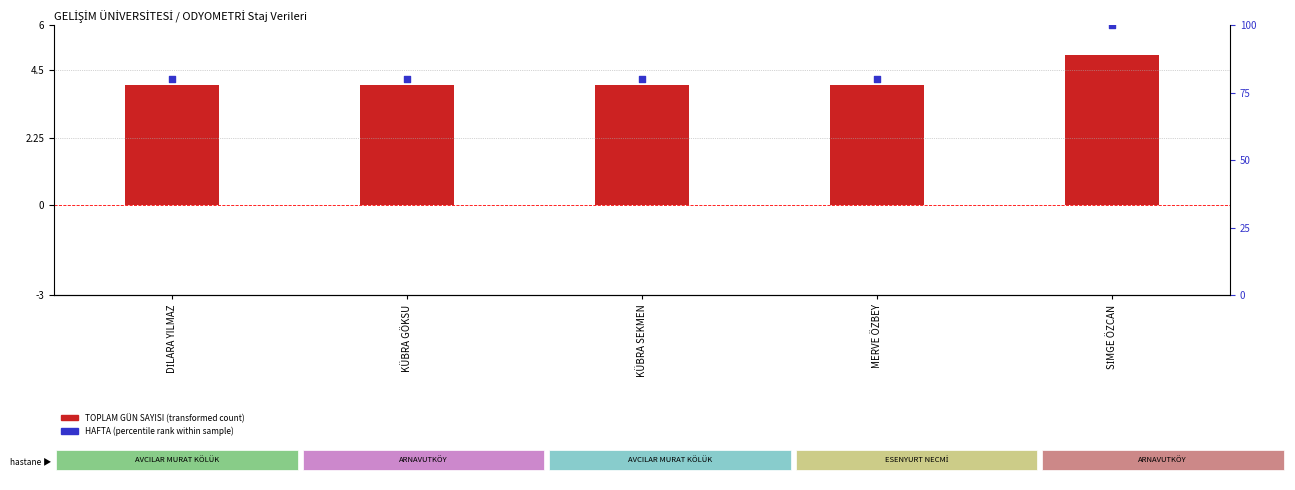

Which series has the widest spread of Y values?

HAFTA (percentile rank within sample)